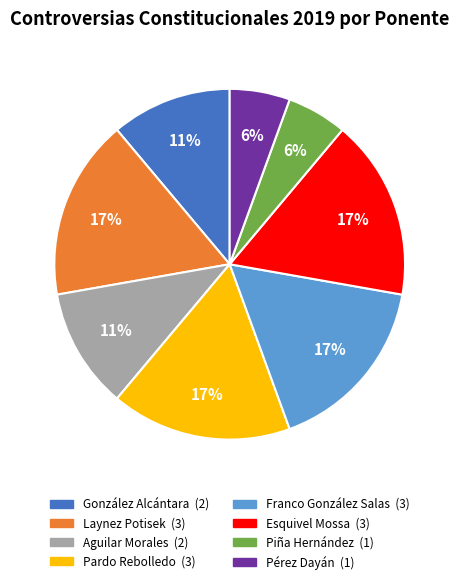

Is there a majority slice in this chart?

No